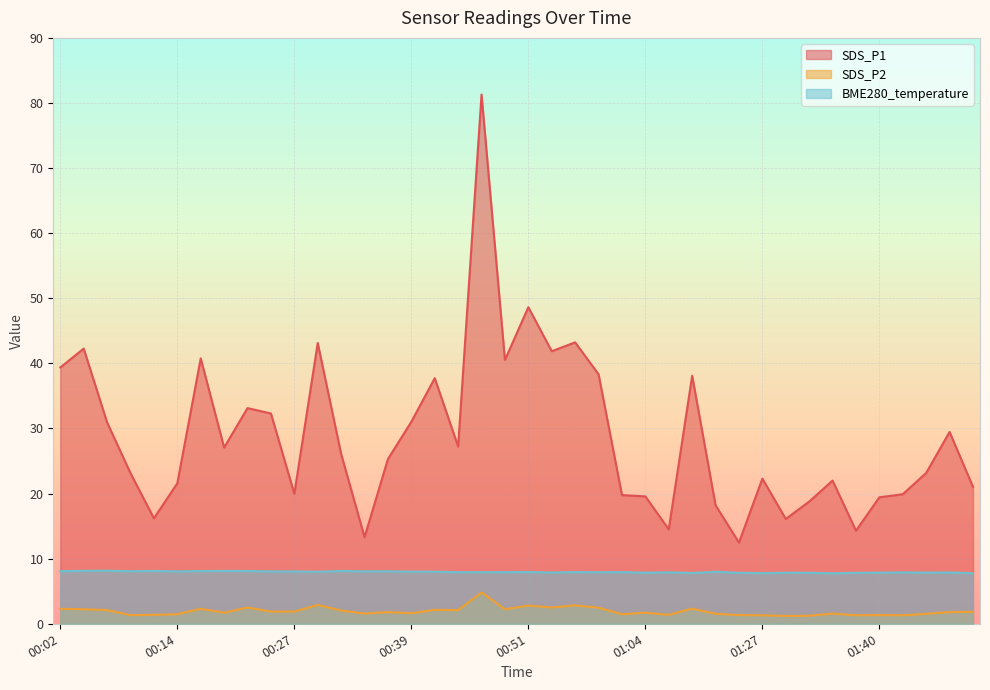

True or false: SDS_P2 and SDS_P1 intersect in this chart.

False